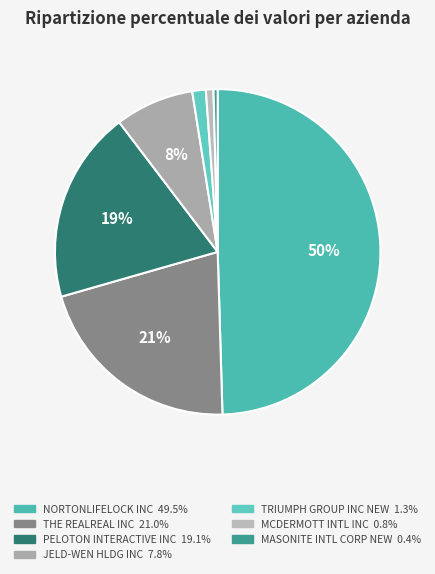

The PELOTON INTERACTIVE INC slice represents 19% of the pie. True or false?

True